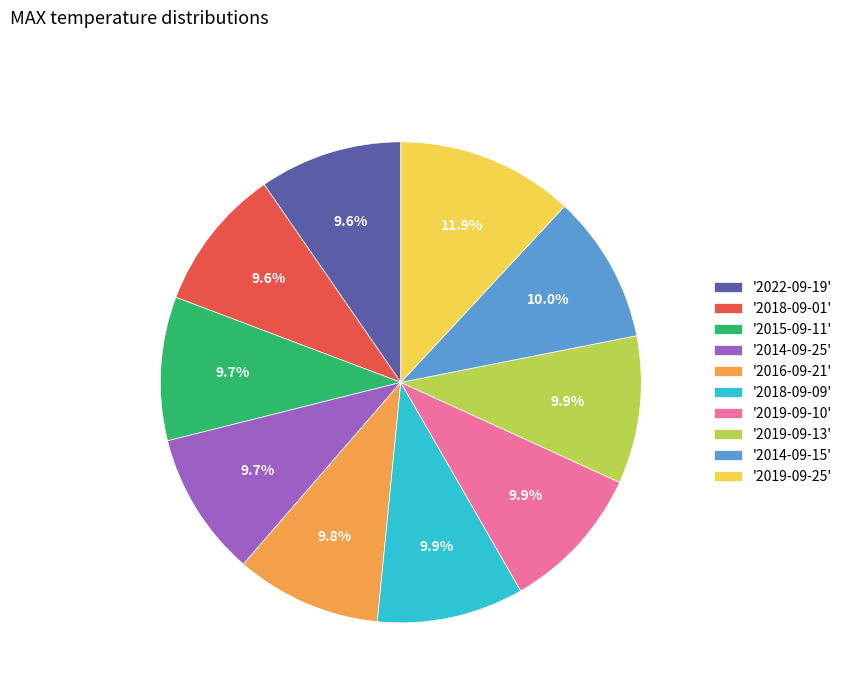

How many segments does this pie chart have?

10